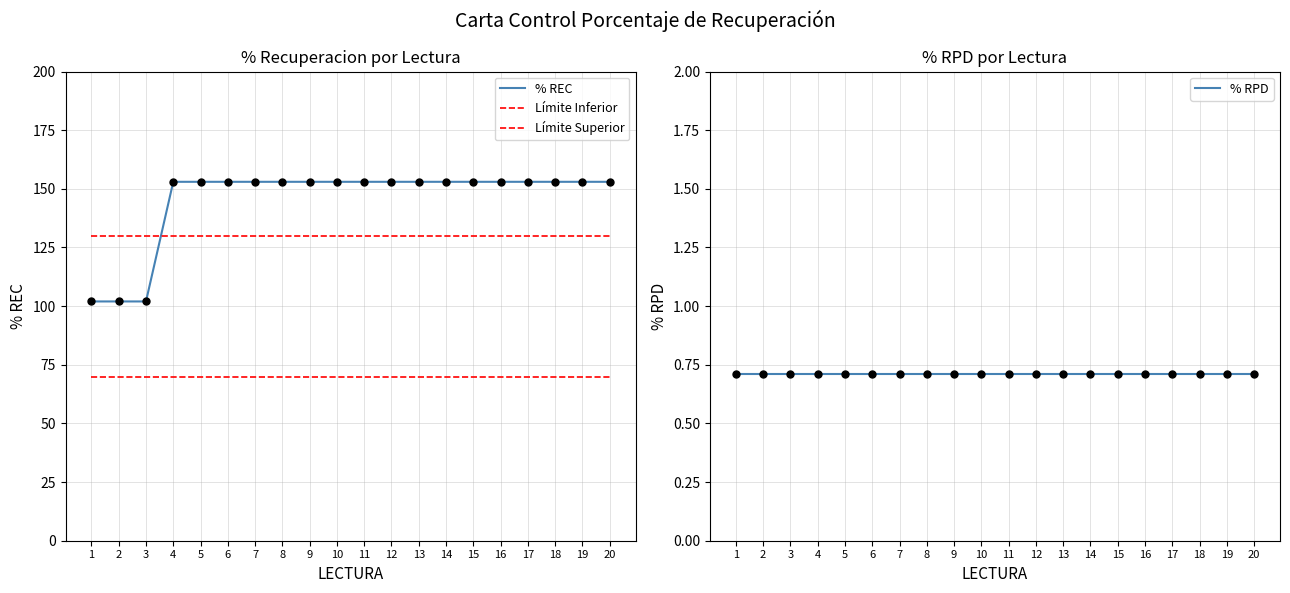

Which series has the largest total across all categories?

% REC